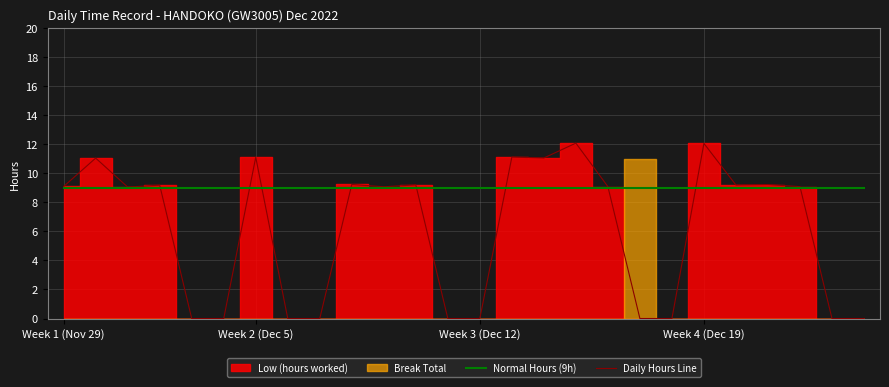

What is the maximum value for Normal Hours (9h)?

9.0